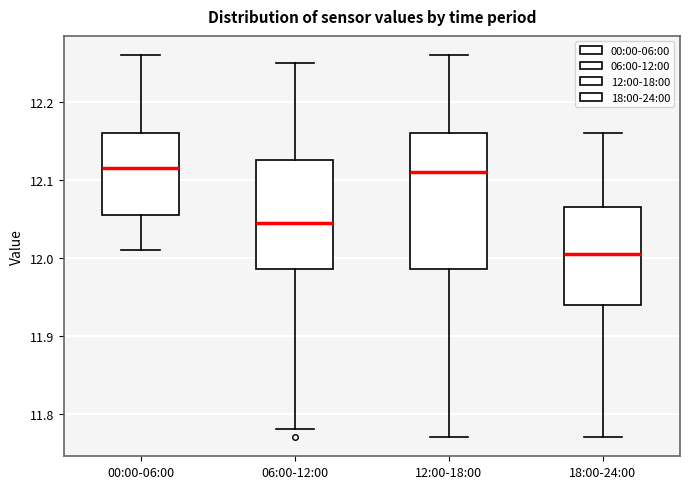

Where is the lower edge of the box for 00:00-06:00 on the y-axis? The values are not printed on the chart, so give them approximately, as read against the axis.

12.06